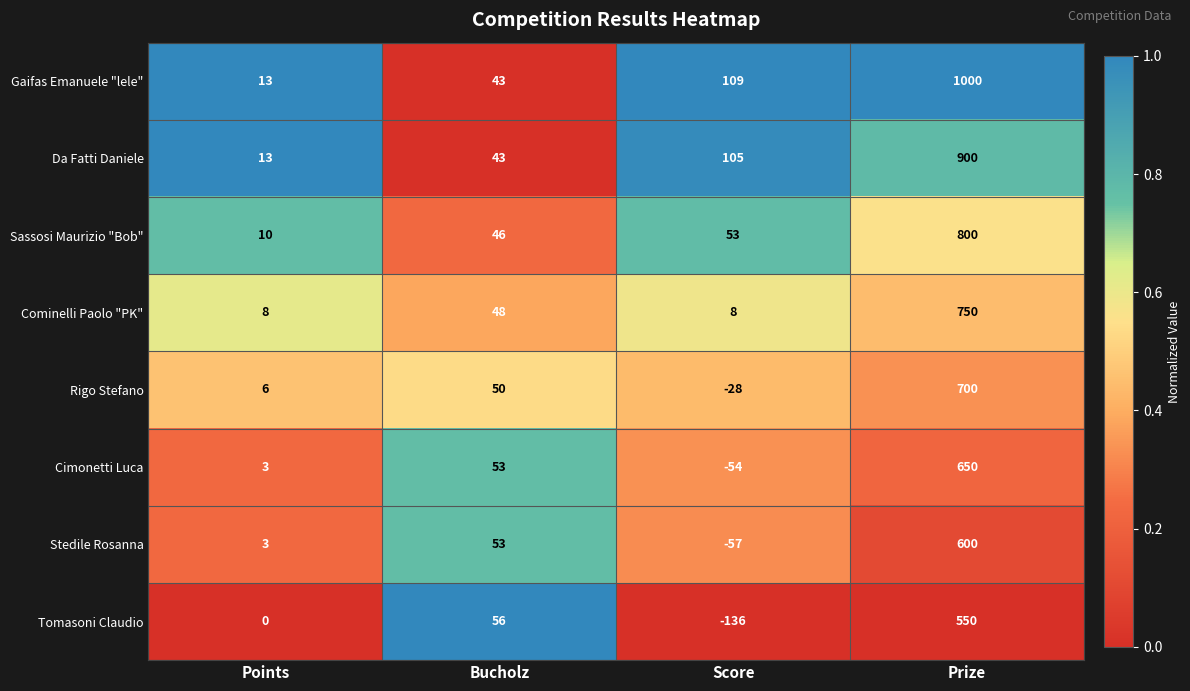

Rank the series at Score from highest to lowest value.

Gaifas Emanuele "lele", Da Fatti Daniele, Sassosi Maurizio "Bob", Cominelli Paolo "PK", Rigo Stefano, Cimonetti Luca, Stedile Rosanna, Tomasoni Claudio